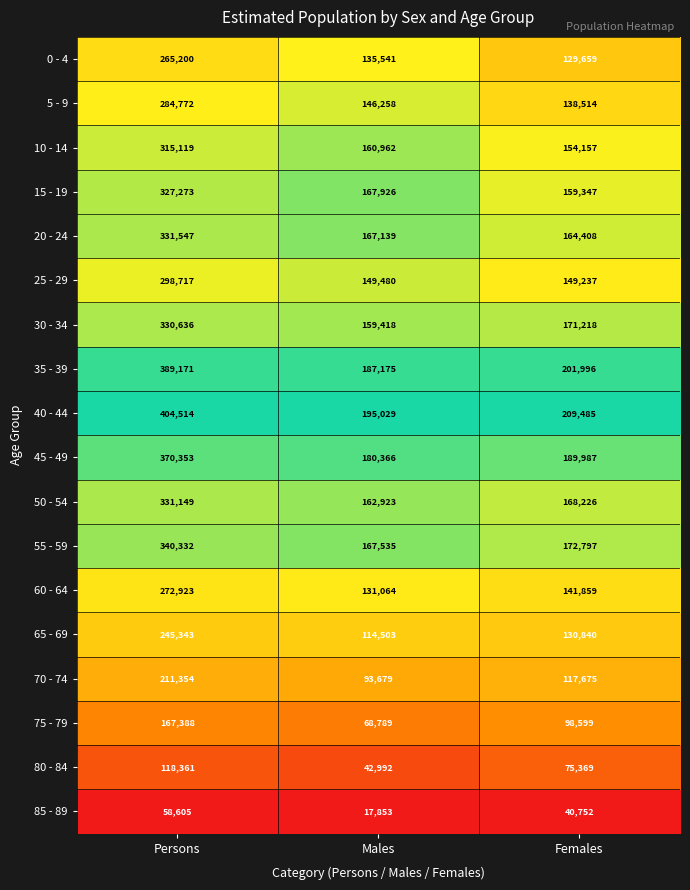

At which category is the sum across all series the highest?

Persons